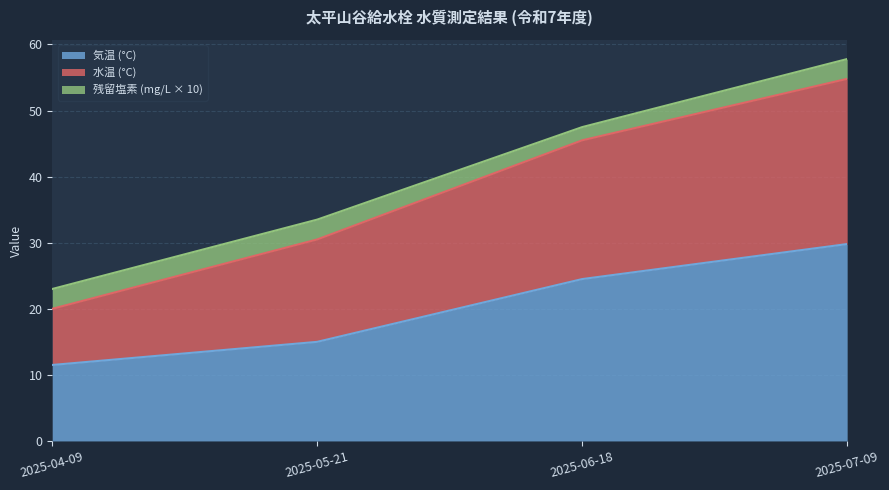

The 気温 (°C) series shows 11.5 at 2025-04-09. True or false?

True